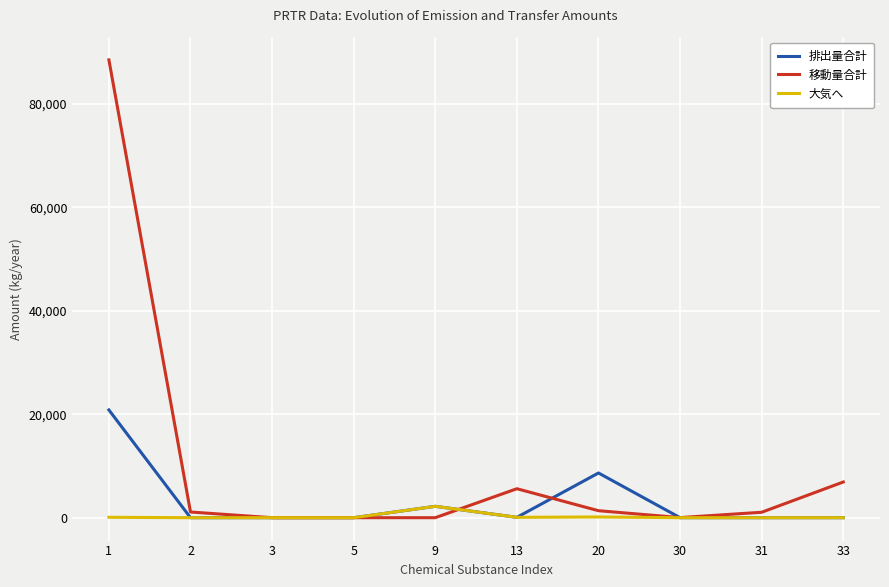

The value of 排出量合計 at 3 is 8316. True or false?

False